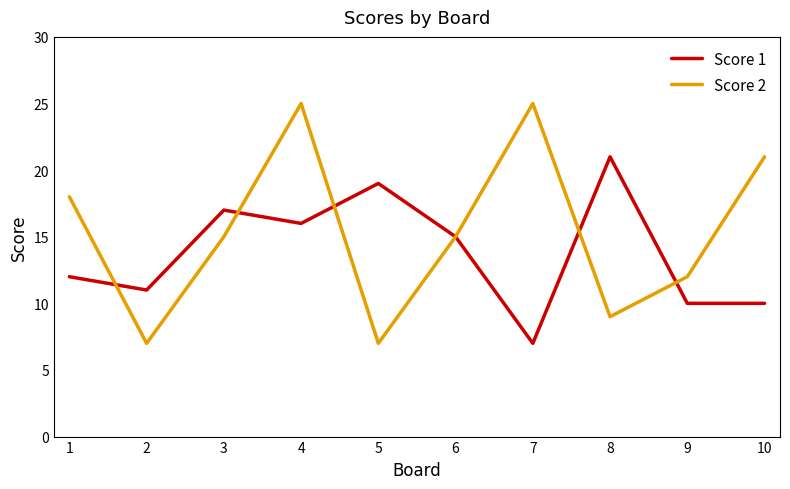

Is the value of Score 2 at 1 greater than the value of Score 1 at 4?

Yes